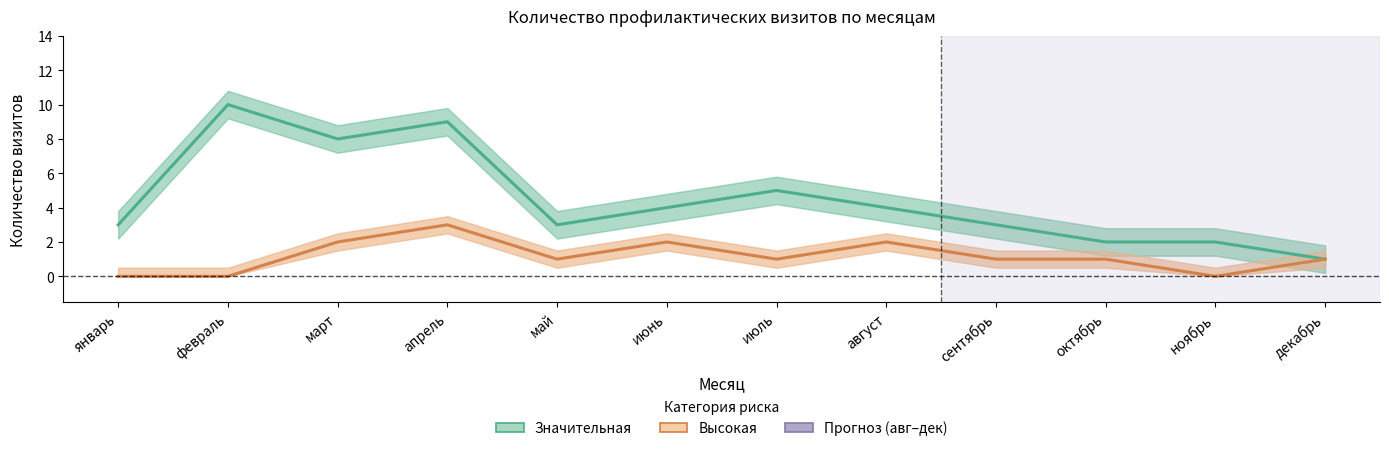

True or false: Значительная and Высокая intersect in this chart.

False